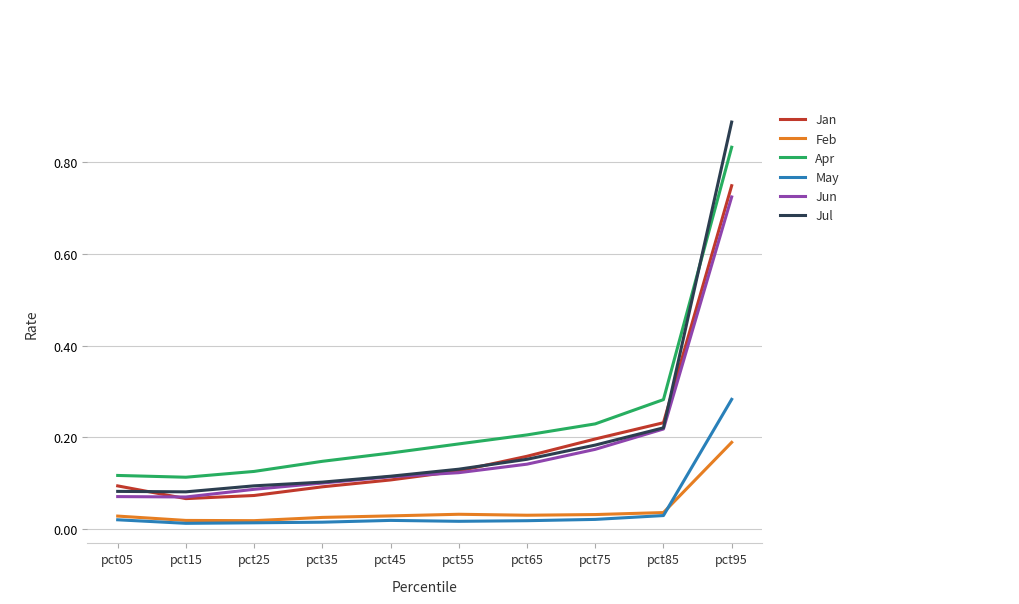

Which series changed the most between pct25 and pct95?

Jul